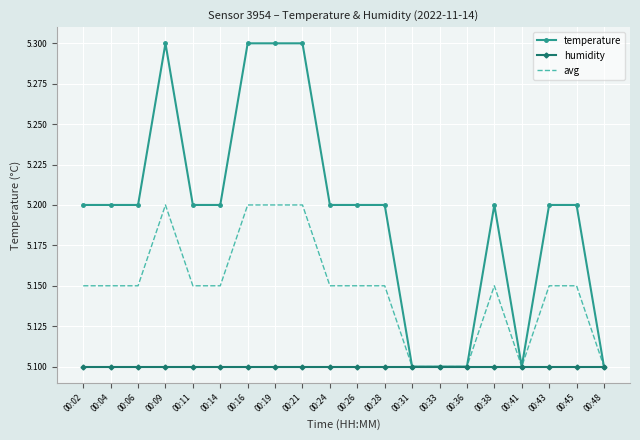

True or false: humidity has a value of 5.1 at 00:16.

True